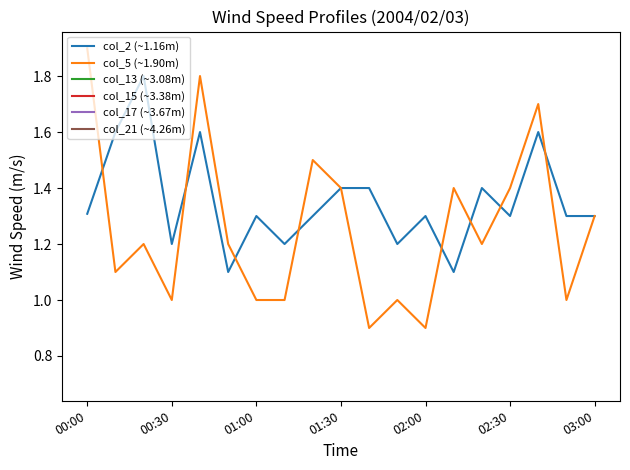

True or false: col_13 (~3.08m) and col_5 (~1.90m) intersect in this chart.

False